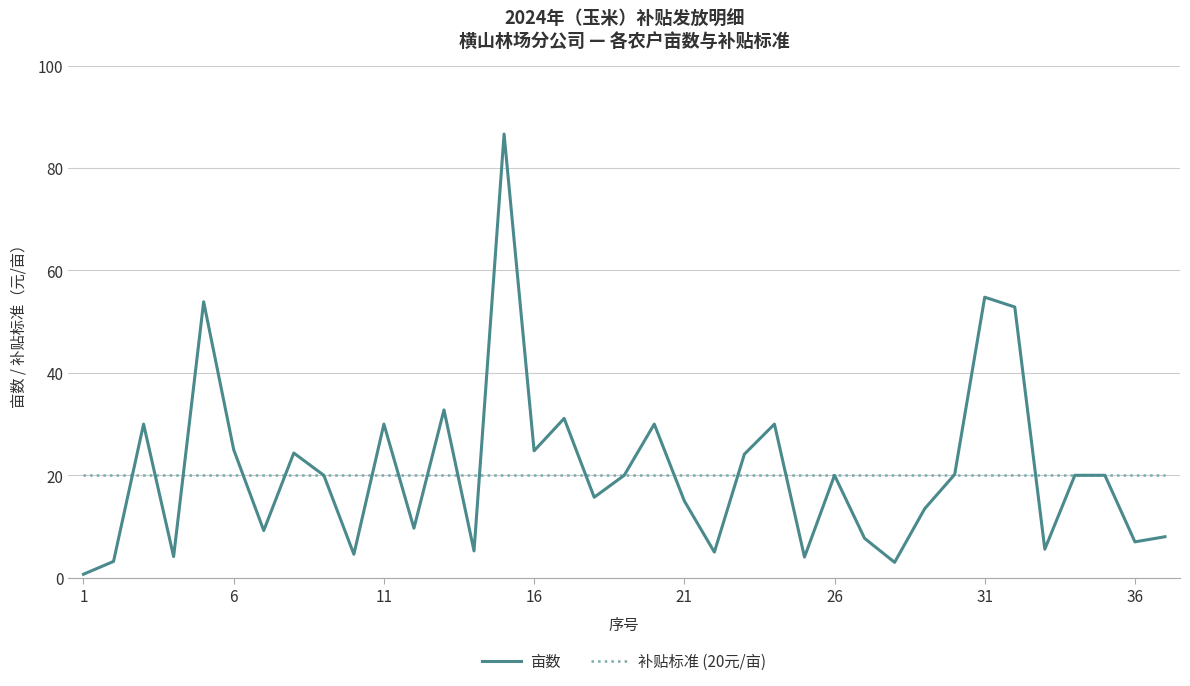

Which series has the largest range (max minus min)?

亩数